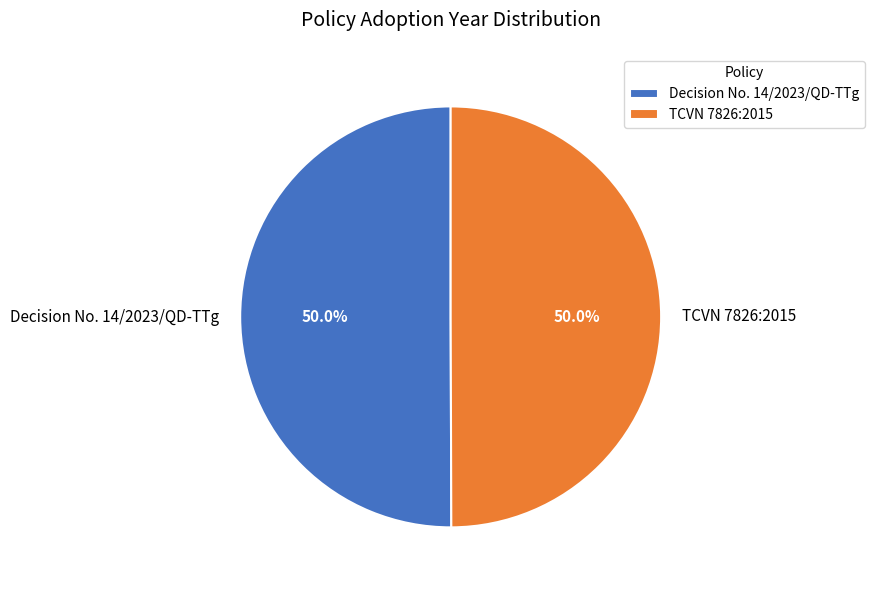

What is the ratio of the value at Decision No. 14/2023/QD-TTg to the value at TCVN 7826:2015?

1.0